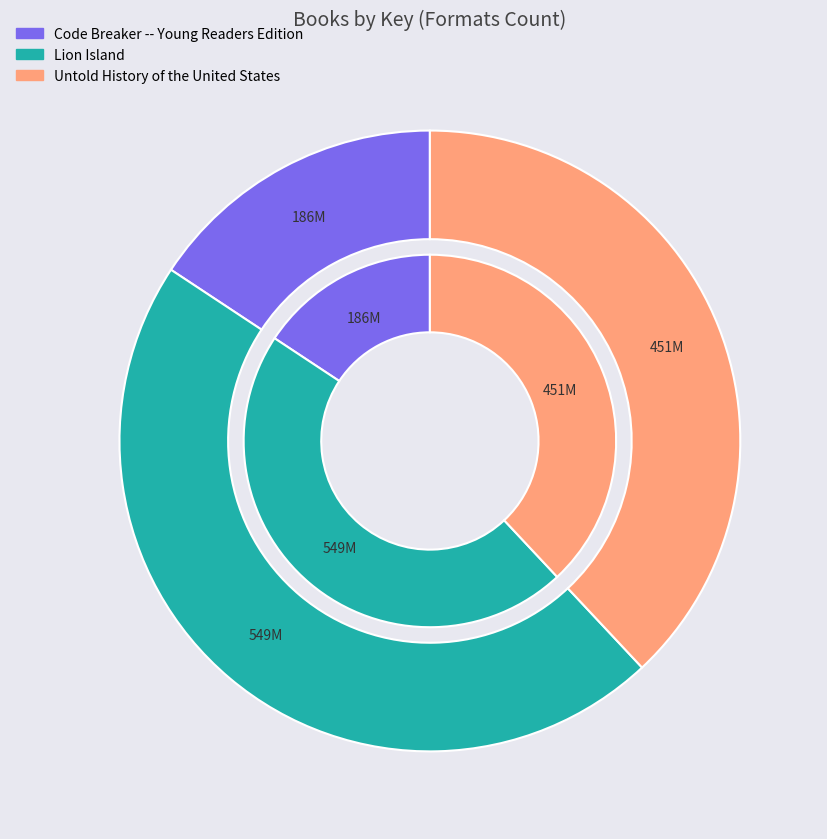

Combined, do Lion Island and Code Breaker -- Young Readers Edition account for over 50%?

Yes